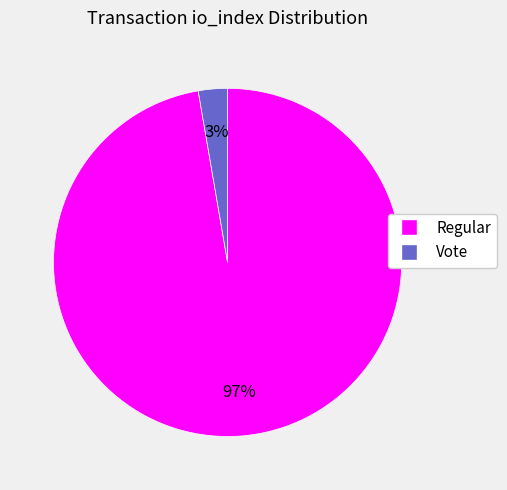

To the nearest percent, what is the average slice percentage?

50%